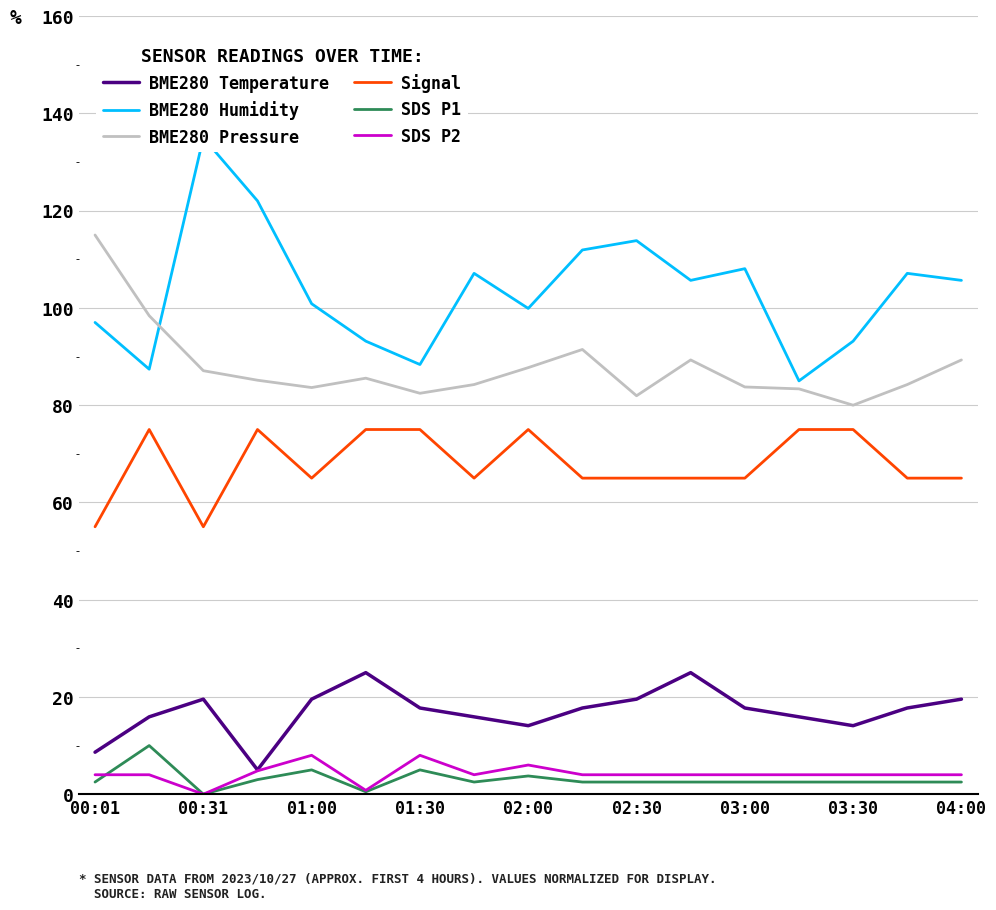

True or false: SDS P2 has a value of 4.0 at 11.

True